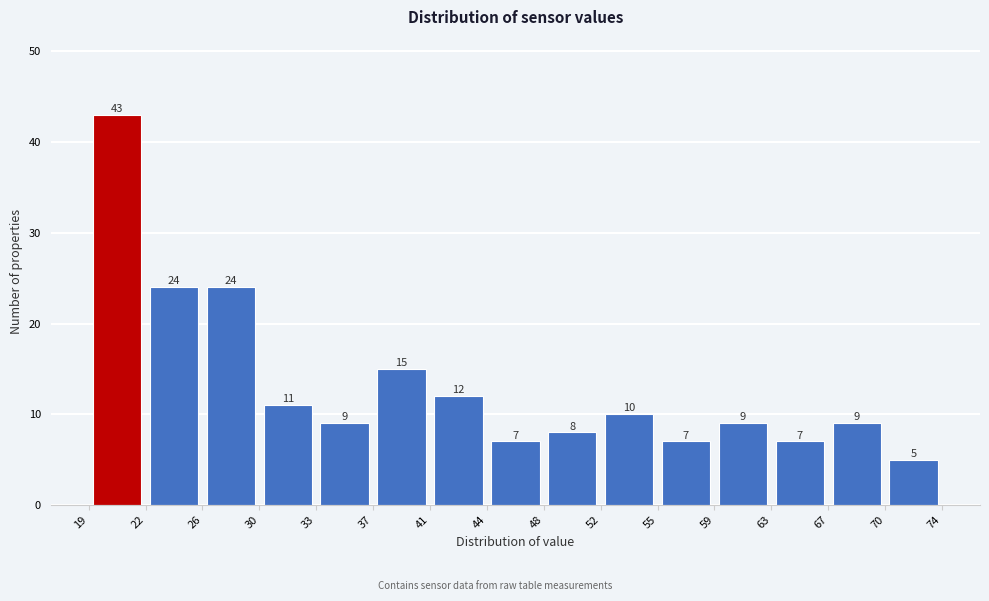

What is the height of the bar covering 67 to 70 on the x-axis?

9